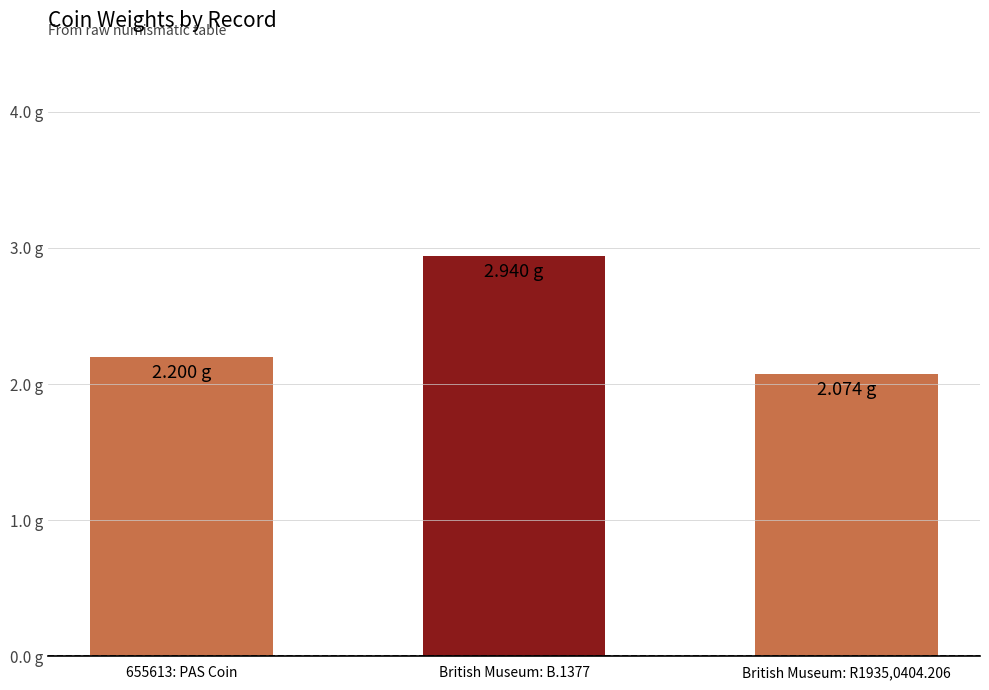

What is the change in value from British Museum: B.1377 to British Museum: R1935,0404.206?

-0.9